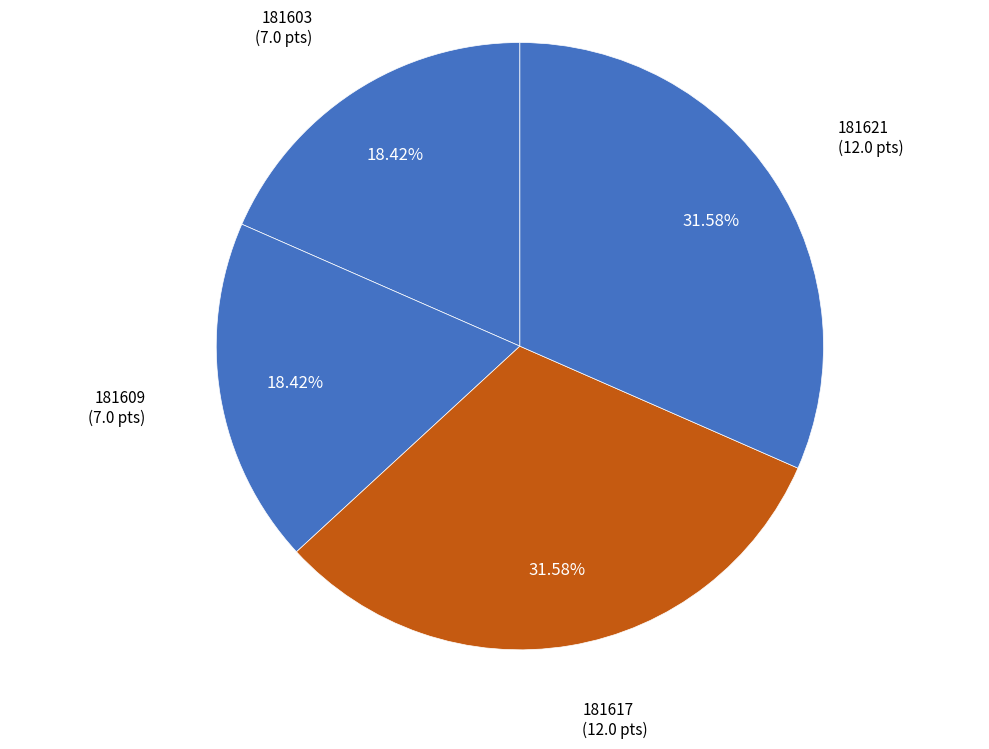

Is there a majority slice in this chart?

No